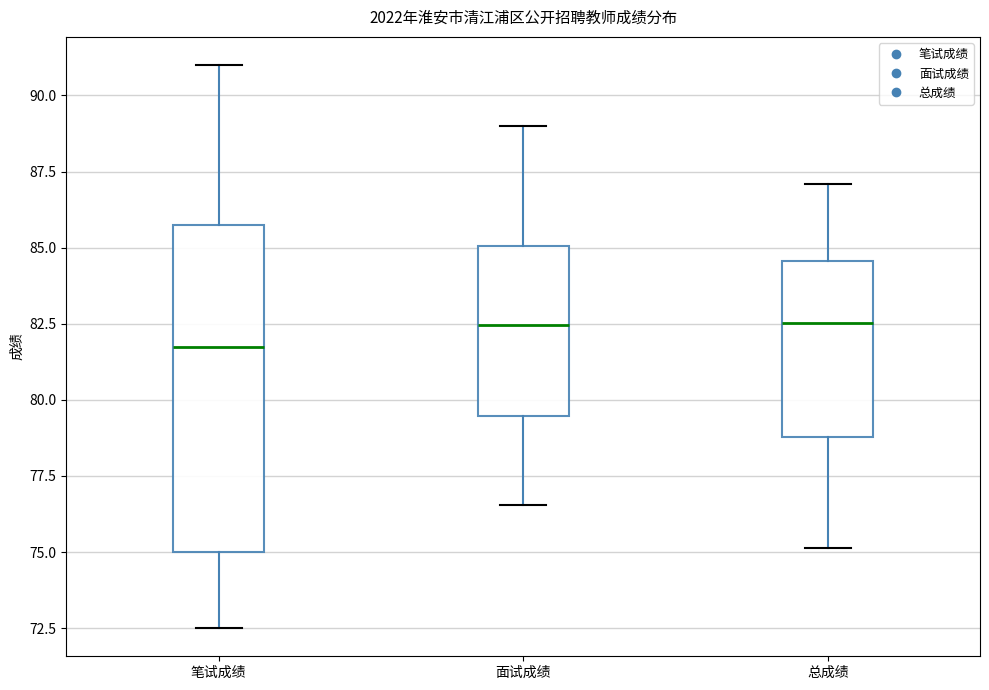

Where is the lower edge of the box for 总成绩 on the y-axis? The values are not printed on the chart, so give them approximately, as read against the axis.

79.0